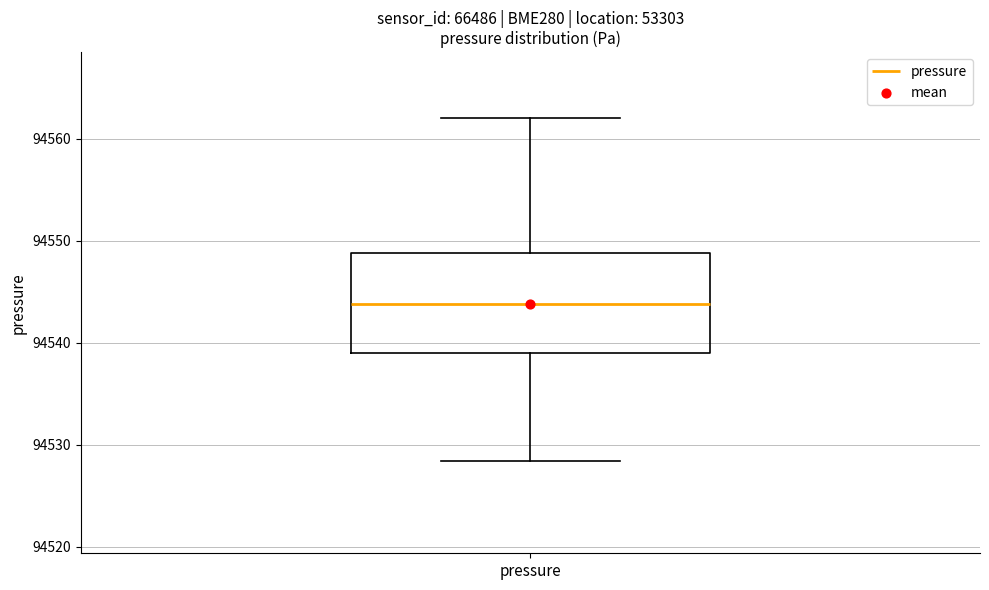

Where is the upper edge of the box for pressure on the y-axis? The values are not printed on the chart, so give them approximately, as read against the axis.

94549